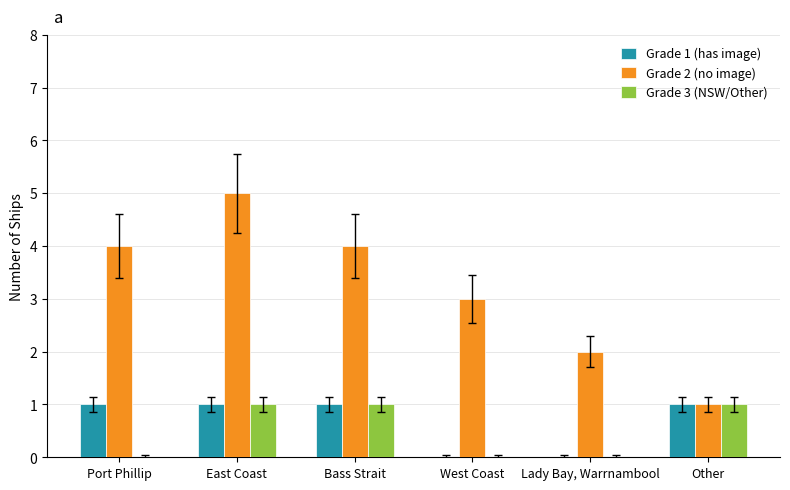

Is it true that Grade 2 (no image) equals 5 at East Coast?

True